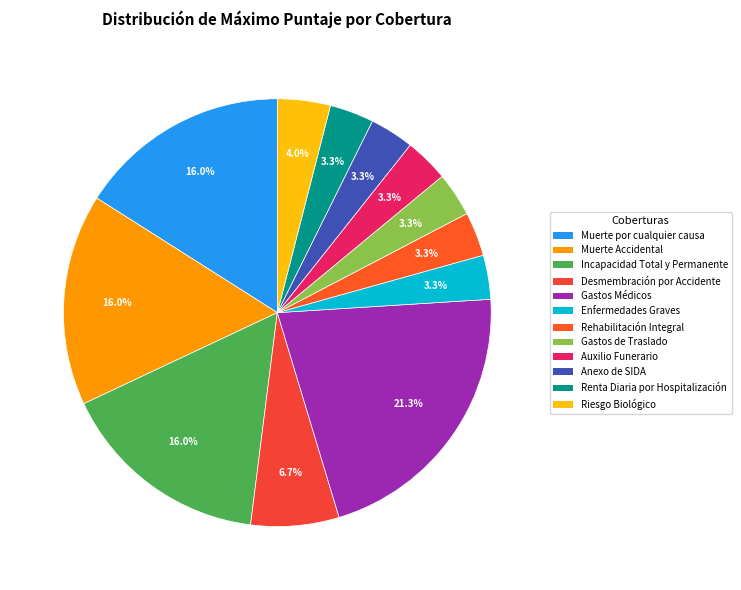

To the nearest percent, what portion does Anexo de SIDA represent?

3%